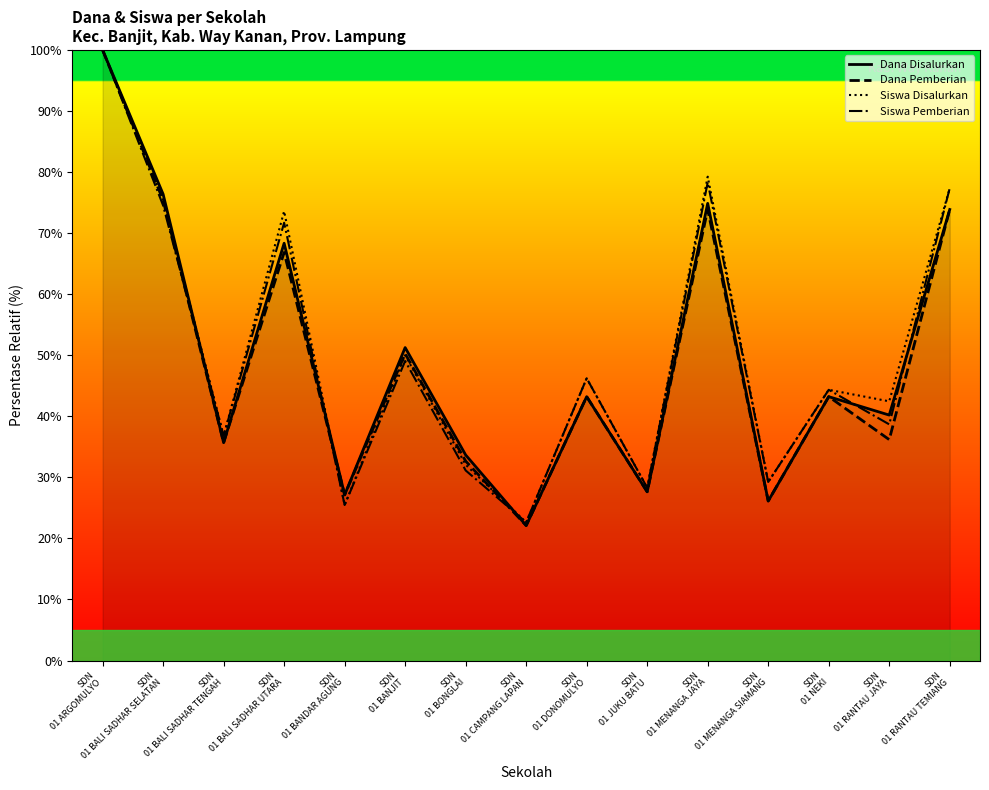

True or false: Siswa Disalurkan and Dana Pemberian cross at least once.

True